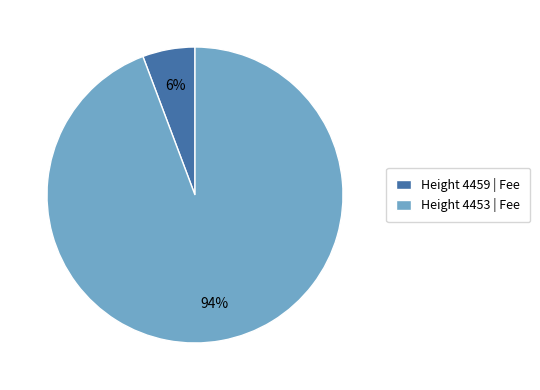

What is the largest slice in the pie chart?

Height 4453 | Fee